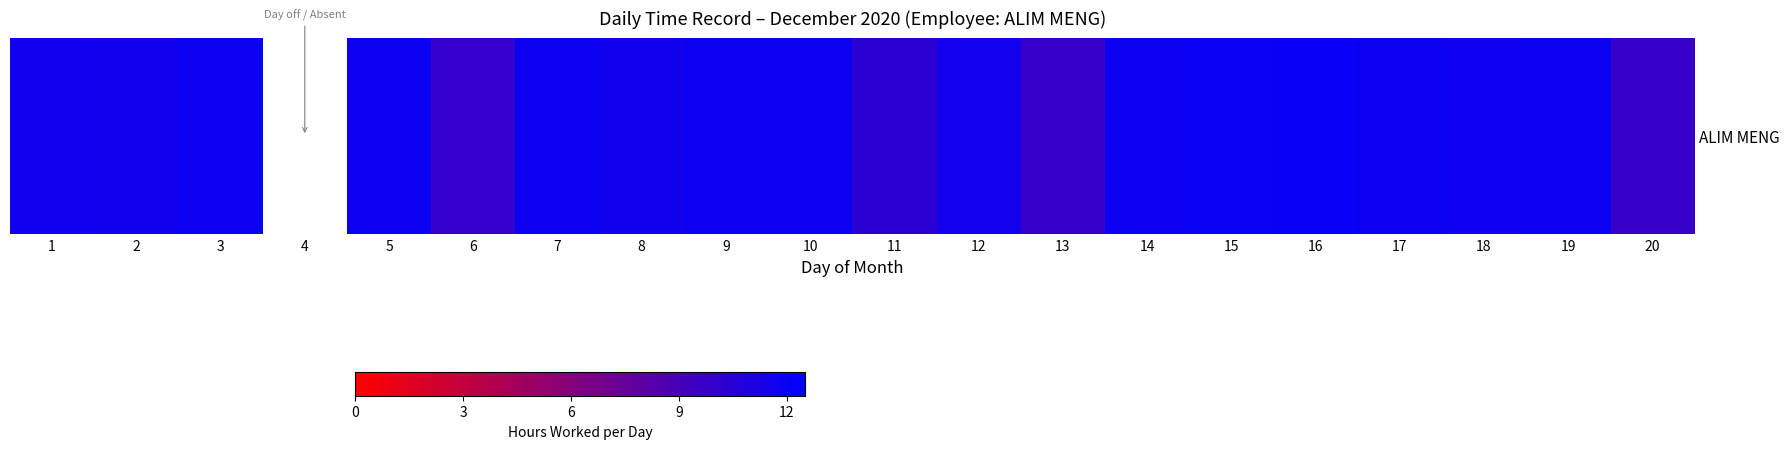

At which label is the value closest to 6?

20